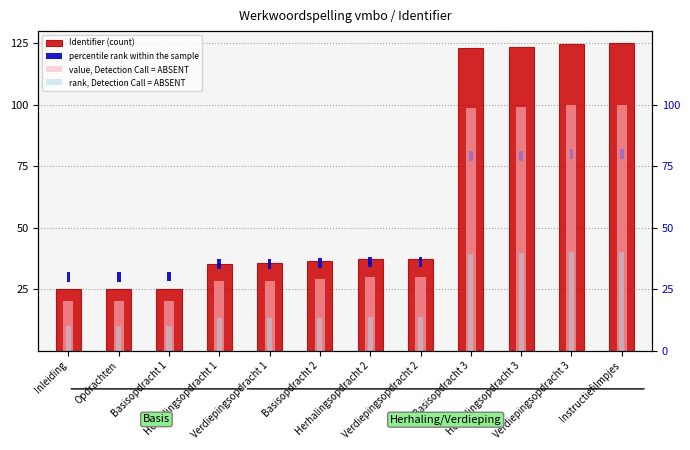

List the series in order of their peak value, highest first.

Identifier (count), value, Detection Call = ABSENT, rank, Detection Call = ABSENT, percentile rank within the sample